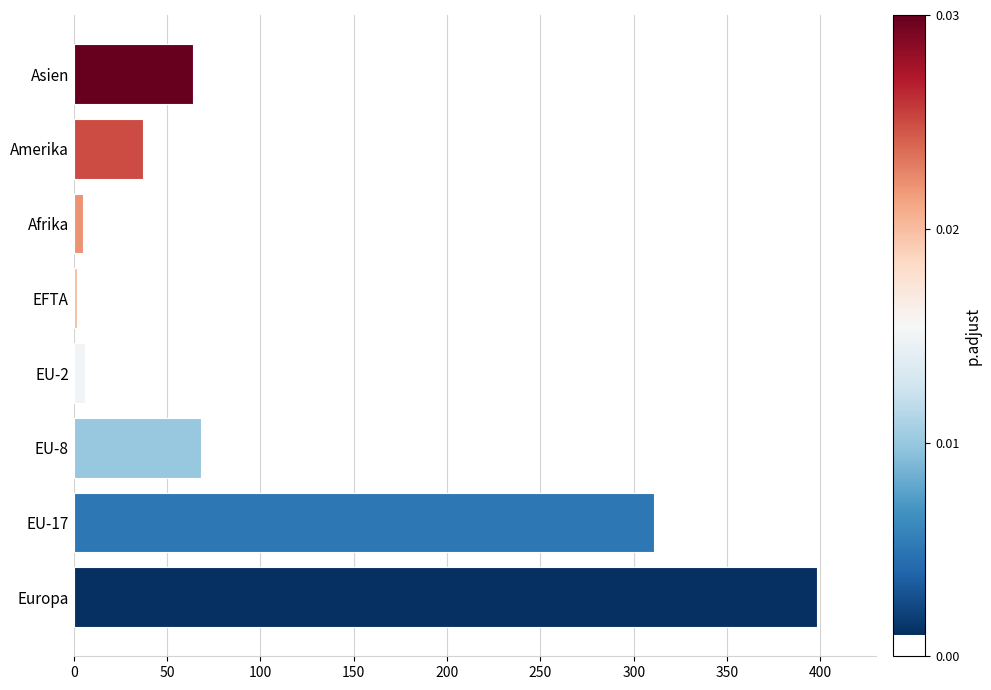

What is the difference between the second highest and minimum values?

309